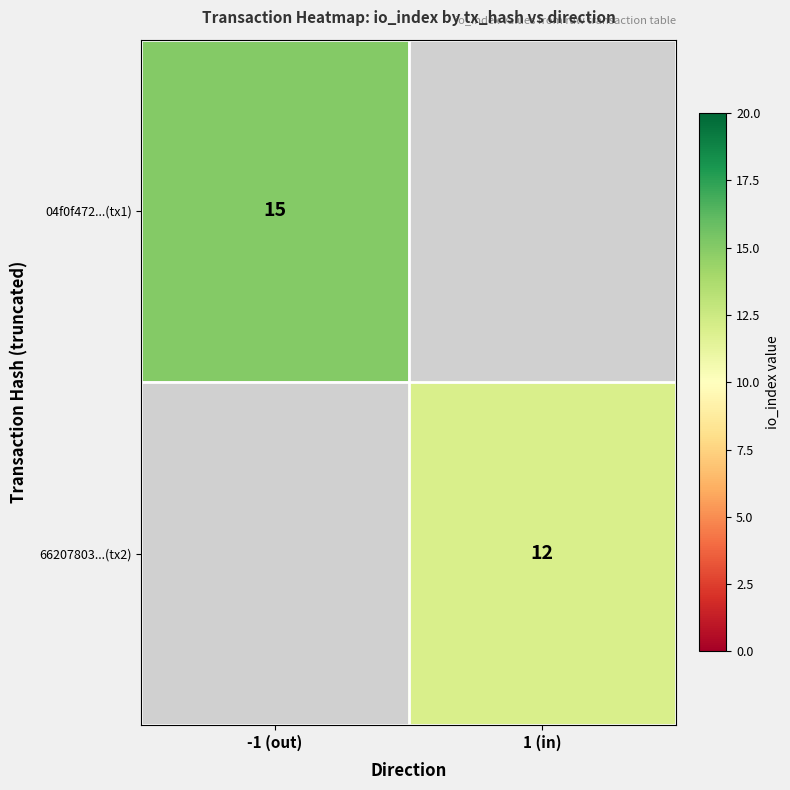

Is it true that 66207803...(tx2) equals 6.3 at 1 (in)?

False